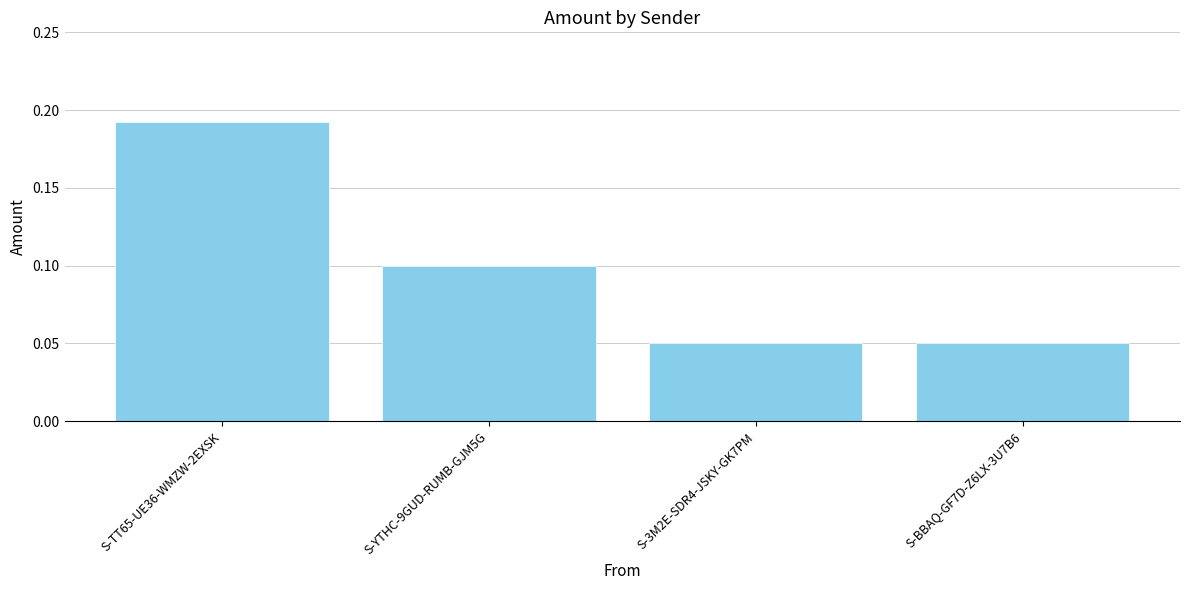

Which has a higher value, S-YTHC-9GUD-RUMB-GJM5G or S-3M2E-SDR4-JSKY-GK7PM?

S-YTHC-9GUD-RUMB-GJM5G